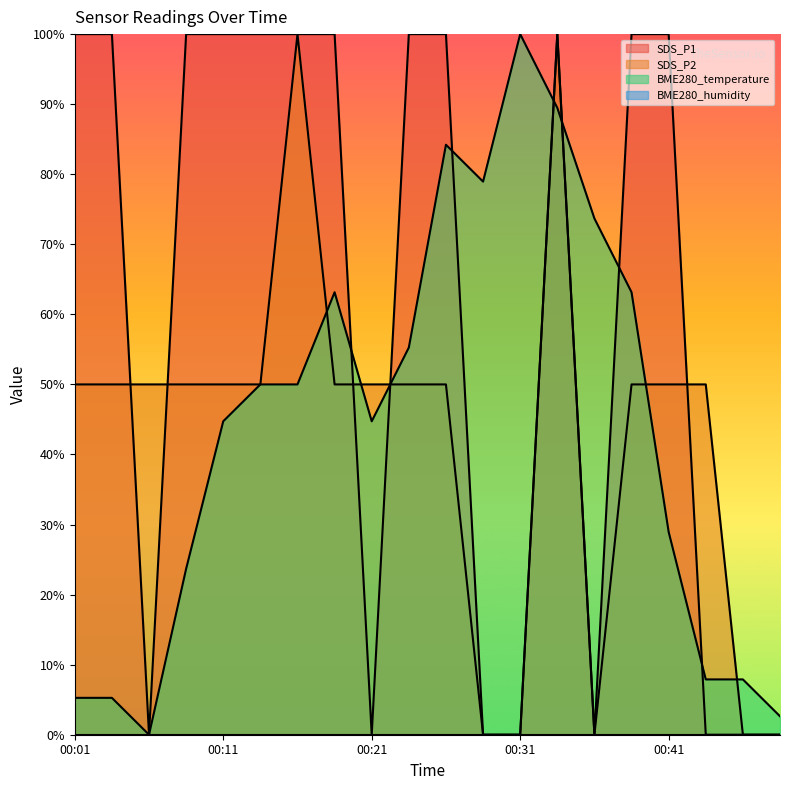

After their last crossing, which series has the higher values: BME280_temperature or SDS_P1?

BME280_temperature